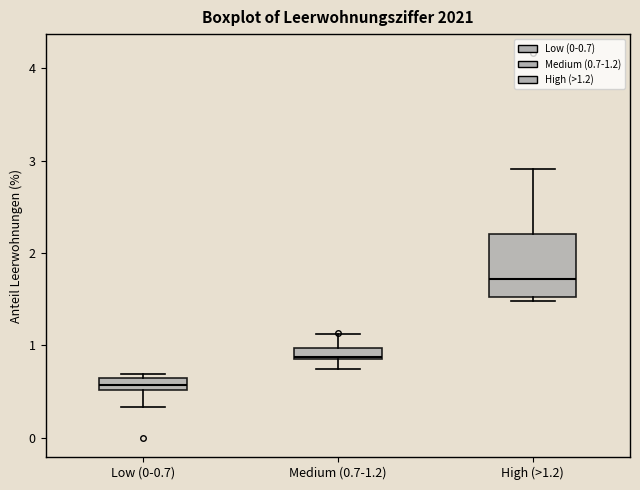

Comparing the boxes themselves (not the whiskers), which one is the tallest?

High (>1.2)